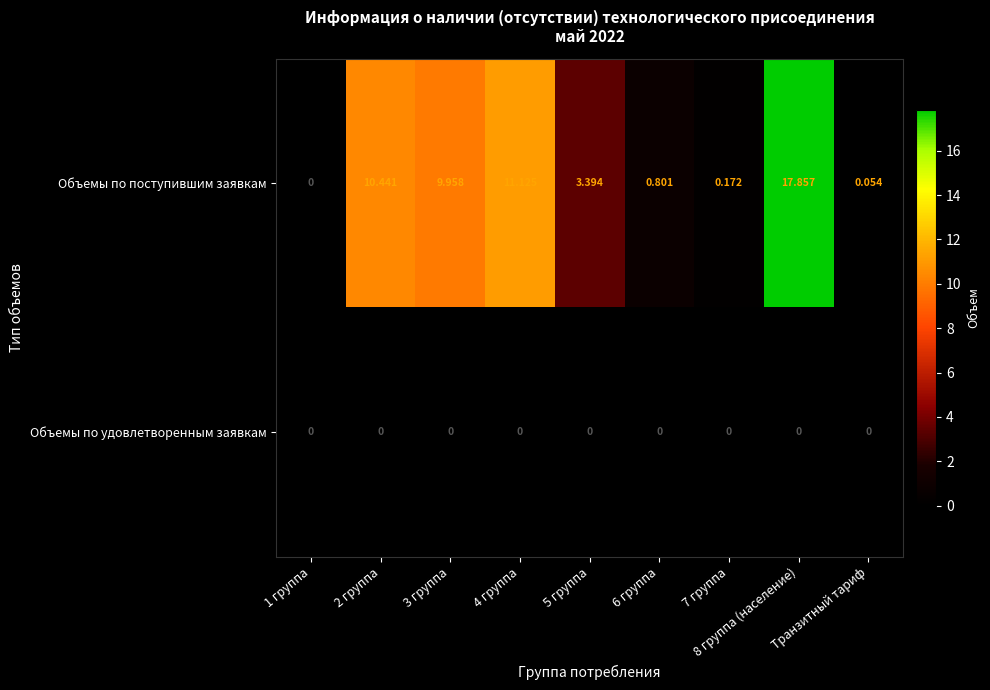

What is the total value across all series at 3 группа?

10.0